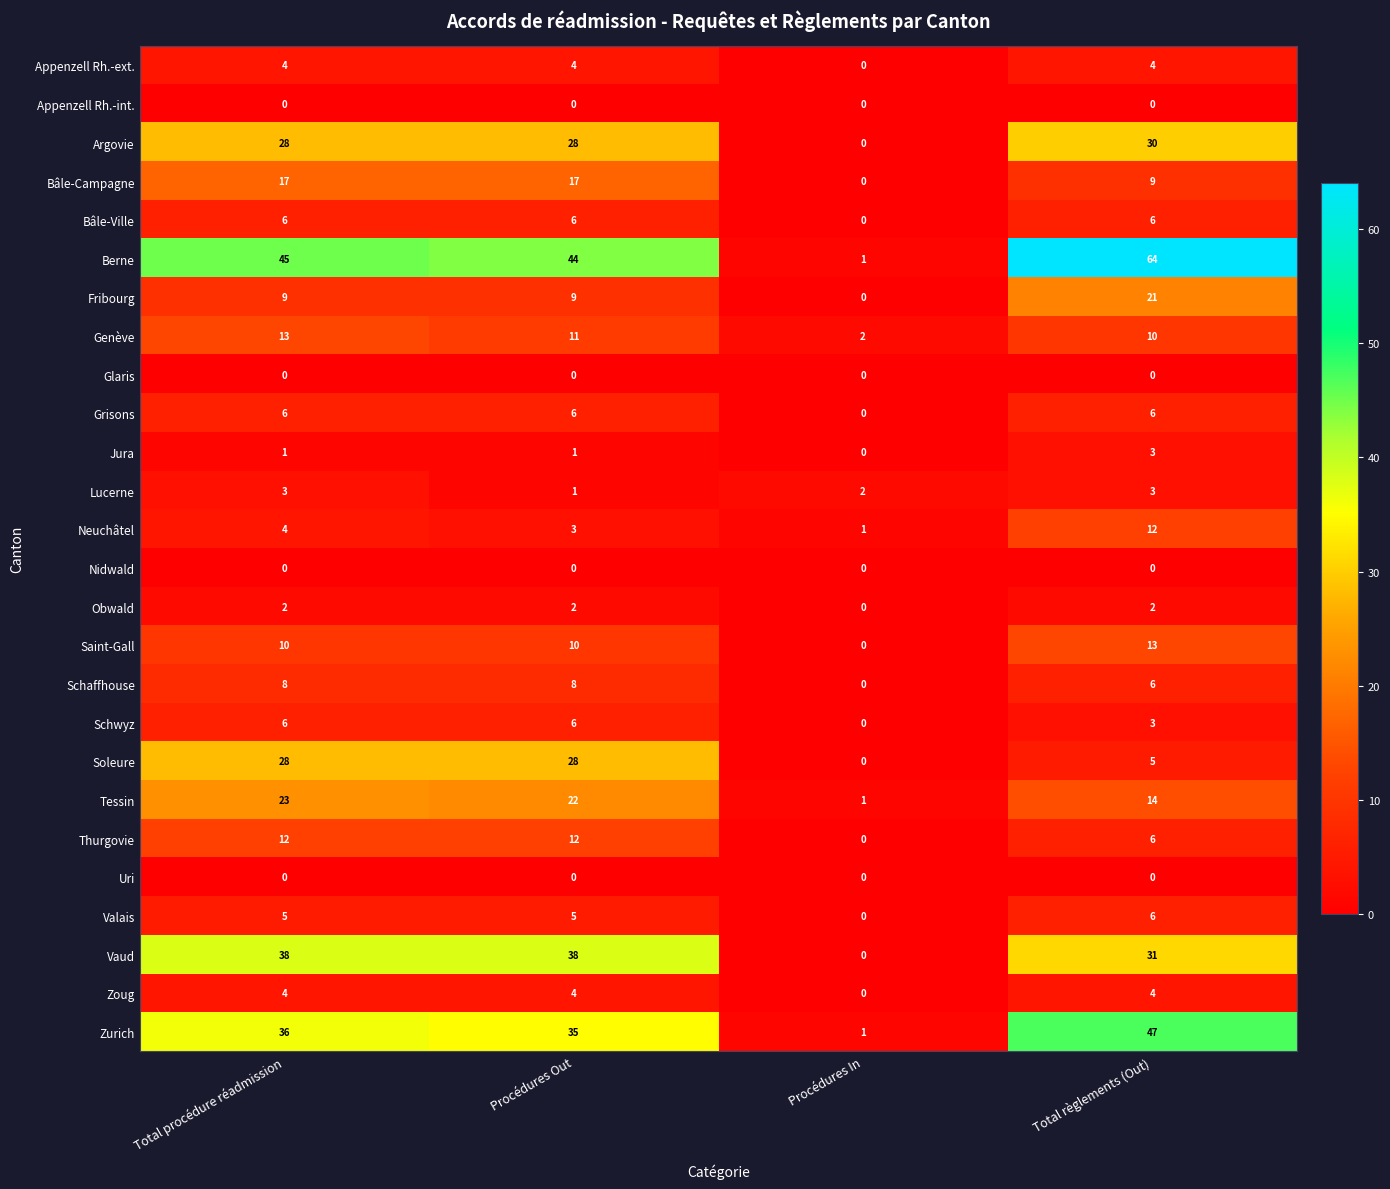

What is the spread (max minus min) of values at Procédures Out?

44